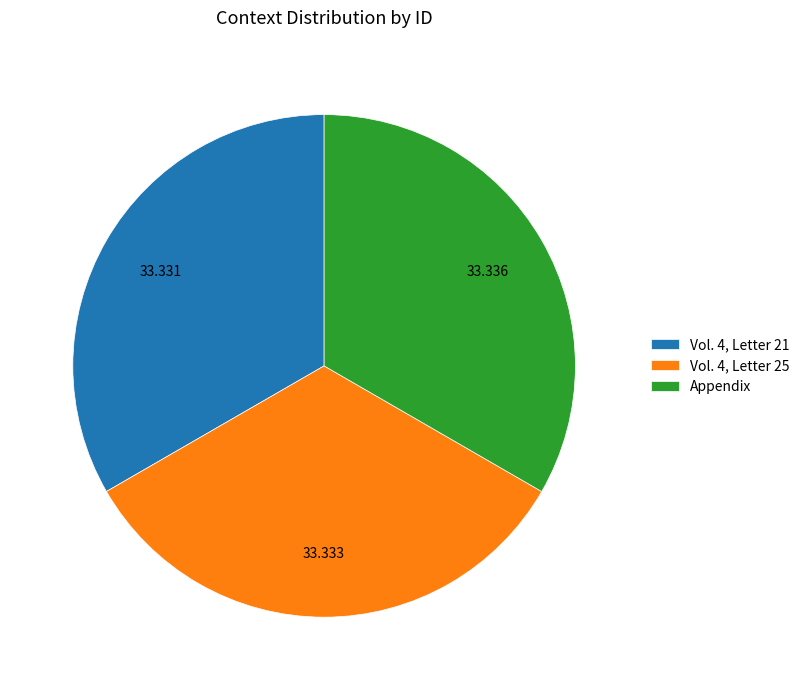

Combined, do Vol. 4, Letter 25 and Vol. 4, Letter 21 account for over 50%?

Yes